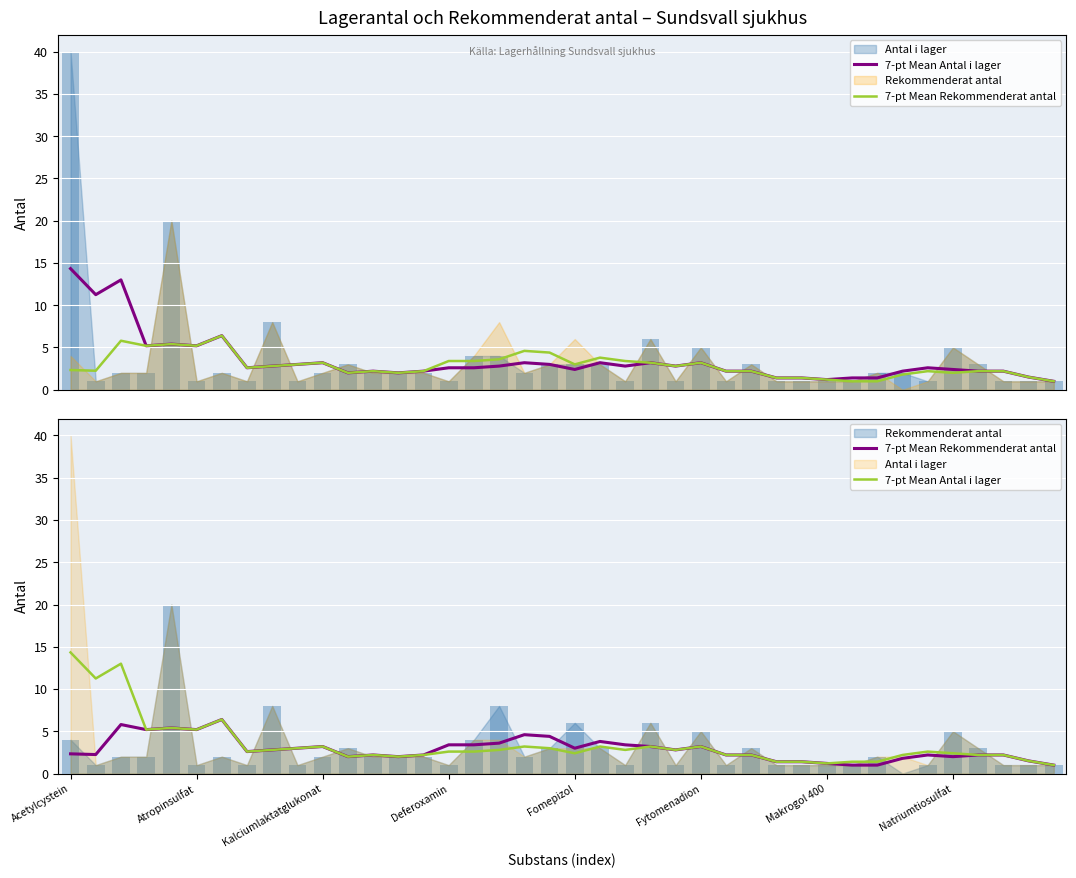

Read the 7-pt Mean Antal i lager value at 12.

2.2